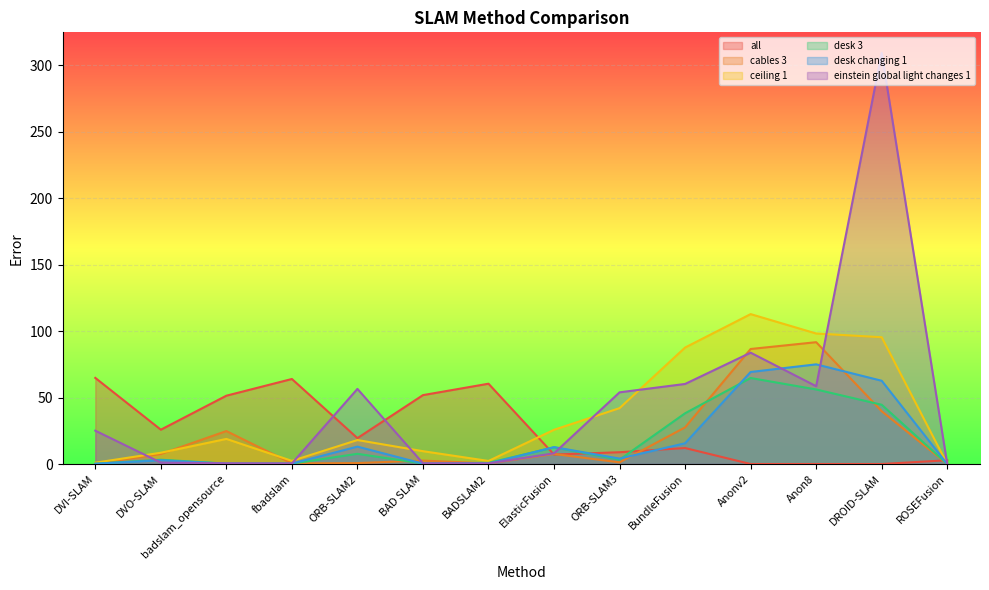

What are all the series names shown in the legend?

all, cables 3, ceiling 1, desk 3, desk changing 1, einstein global light changes 1